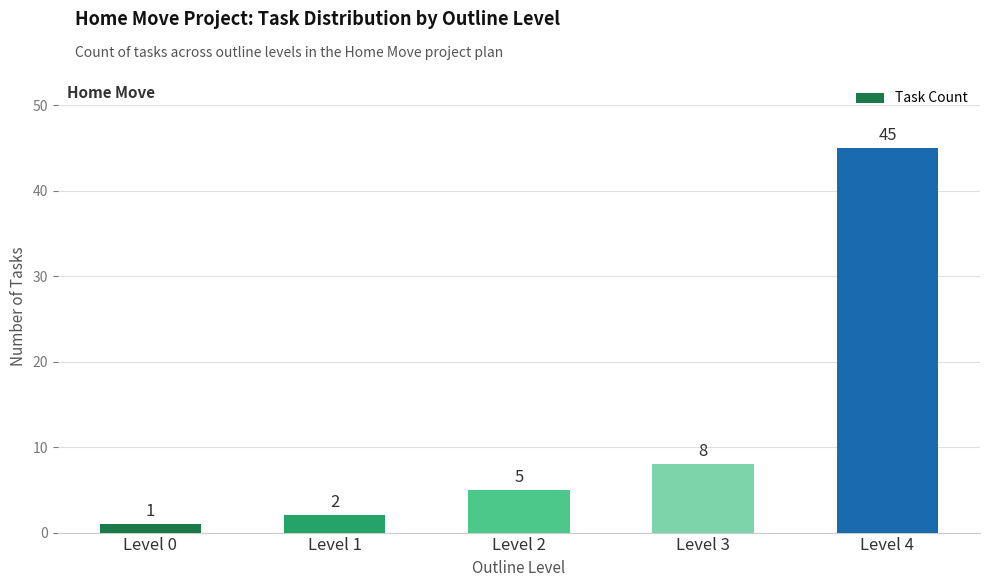

What is the value of the 5th bar from the left?

45